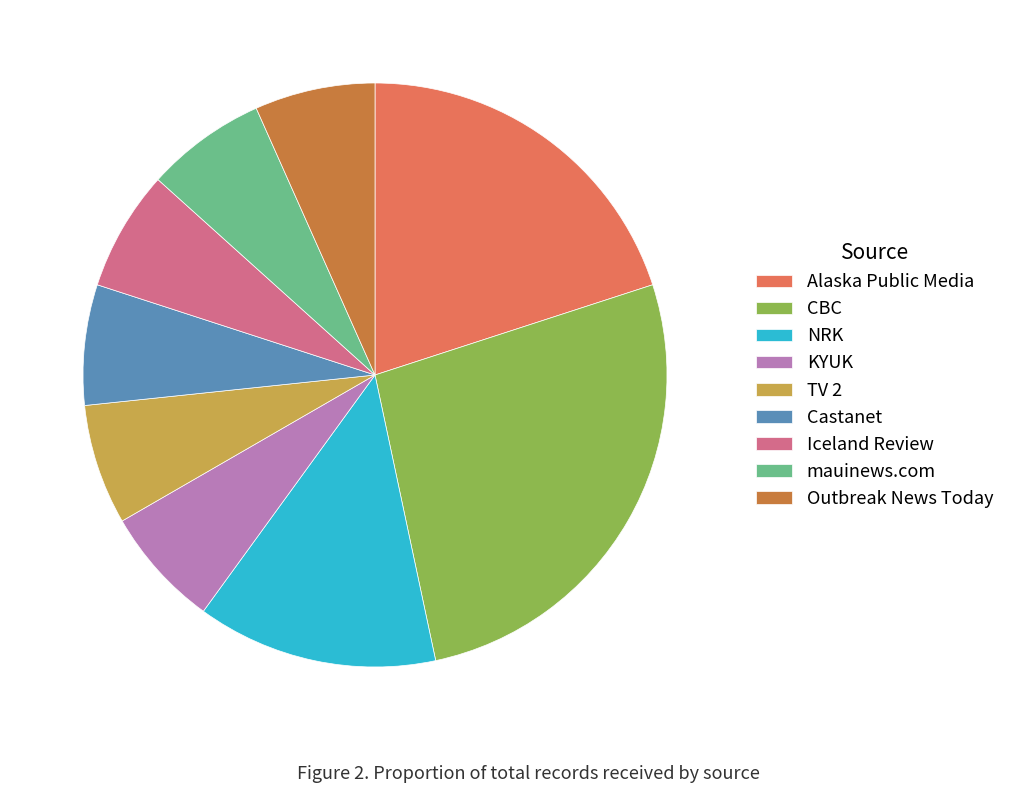

Count the number of slices in the pie.

9